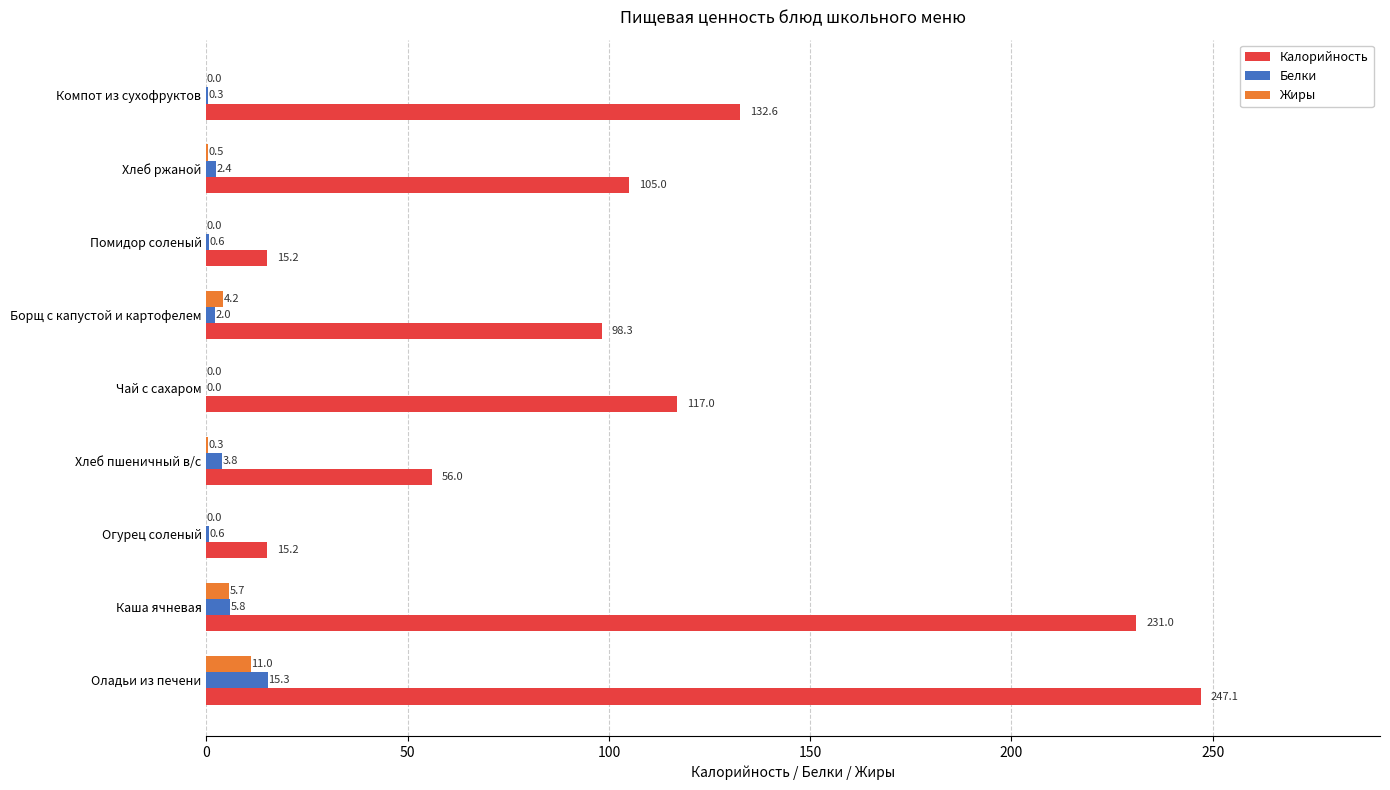

What is the total value across all series at Хлеб ржаной?

107.9